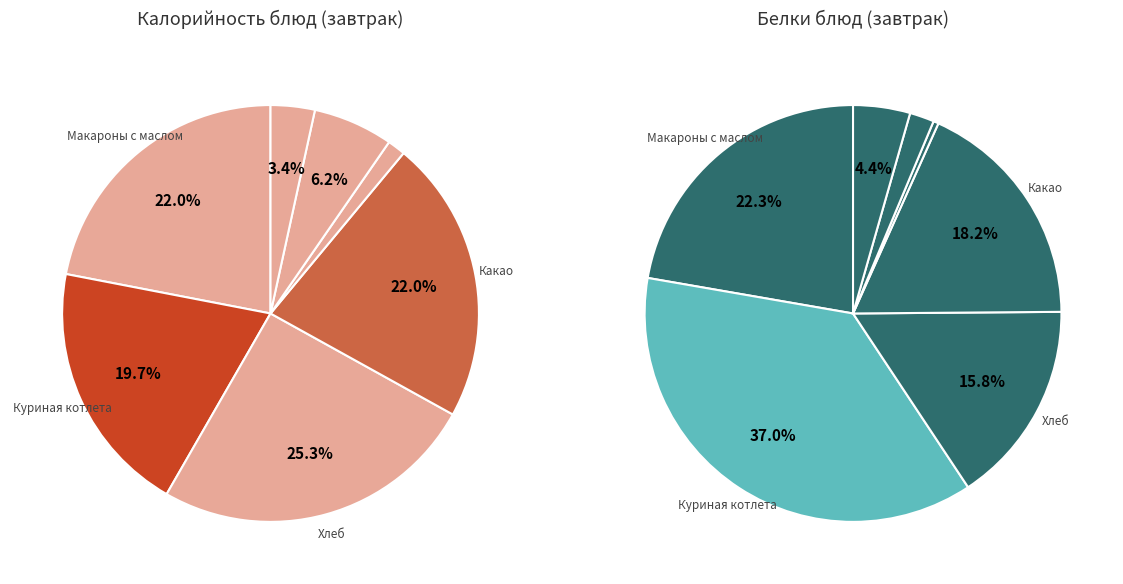

To the nearest percent, what is the combined percentage of Кексы and Хлеб?

27%